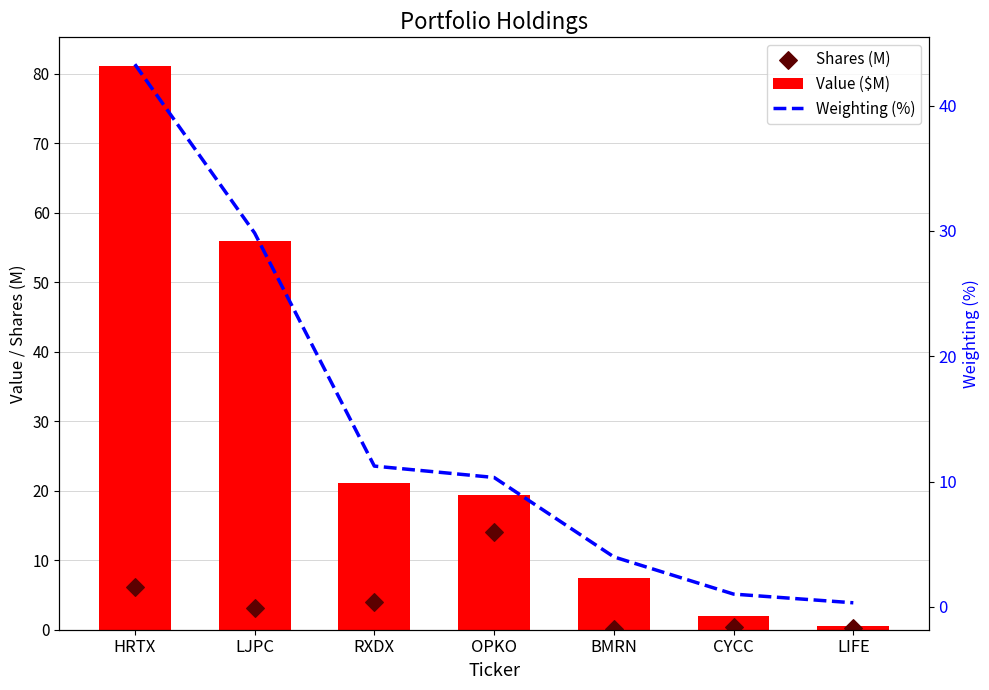

At which category is the sum across all series the highest?

HRTX